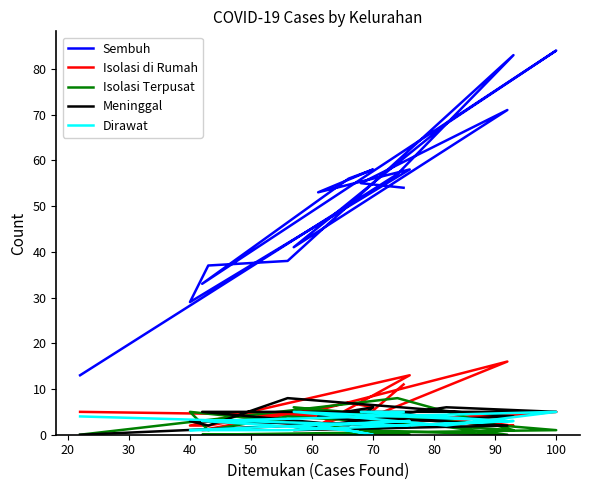

True or false: Meninggal and Isolasi di Rumah intersect in this chart.

True